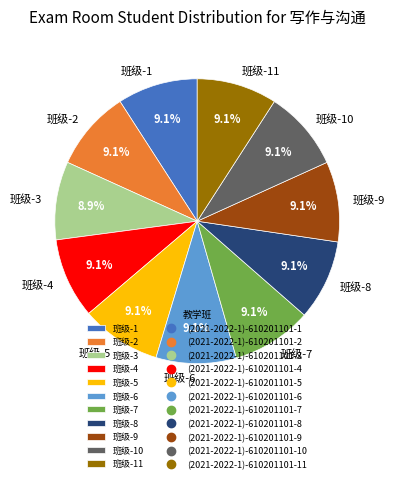

Count the number of slices in the pie.

11